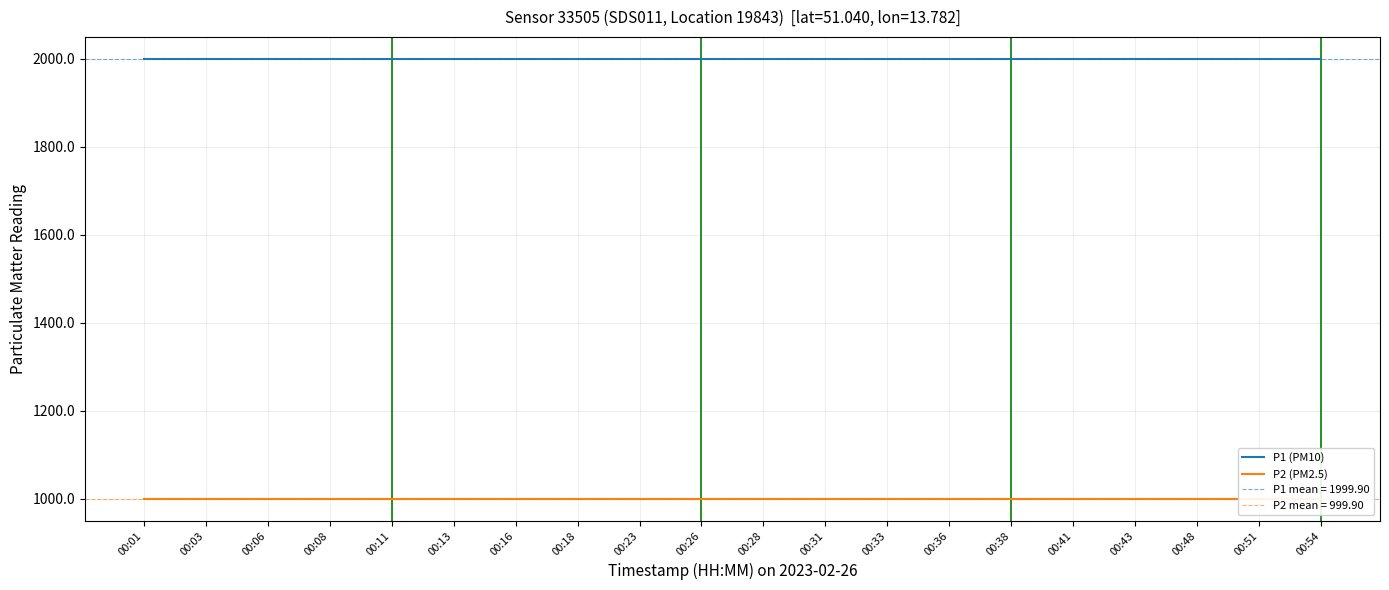

Which category has the highest value in the P1 (PM10) series?

00:01